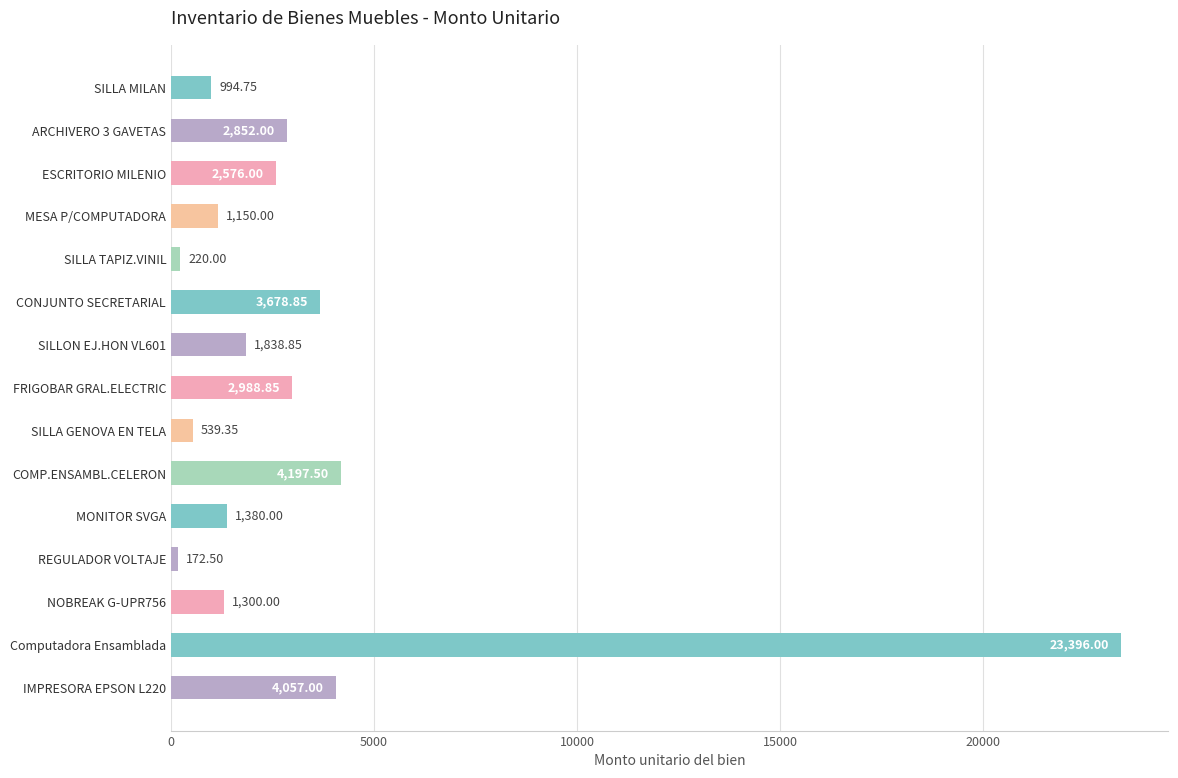

Which label corresponds to the smallest value in the chart?

REGULADOR VOLTAJE